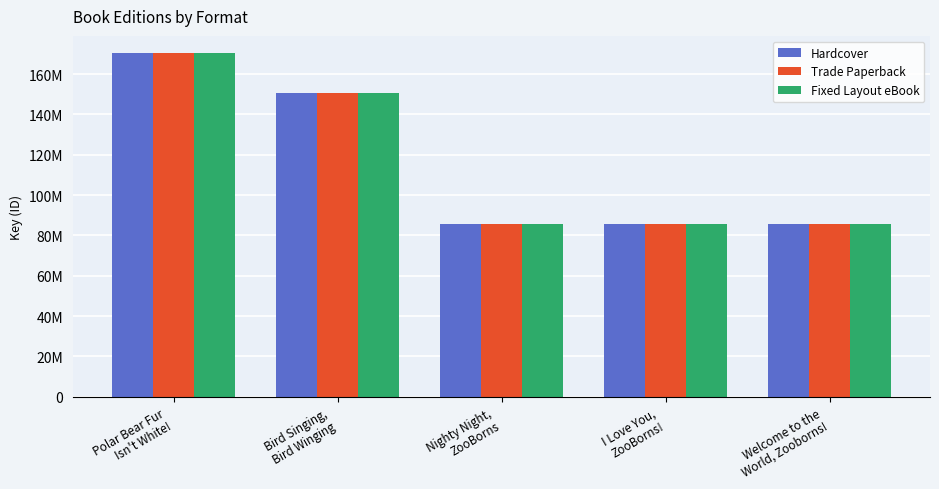

Rank the series at Bird Singing,
Bird Winging from highest to lowest value.

Hardcover, Trade Paperback, Fixed Layout eBook